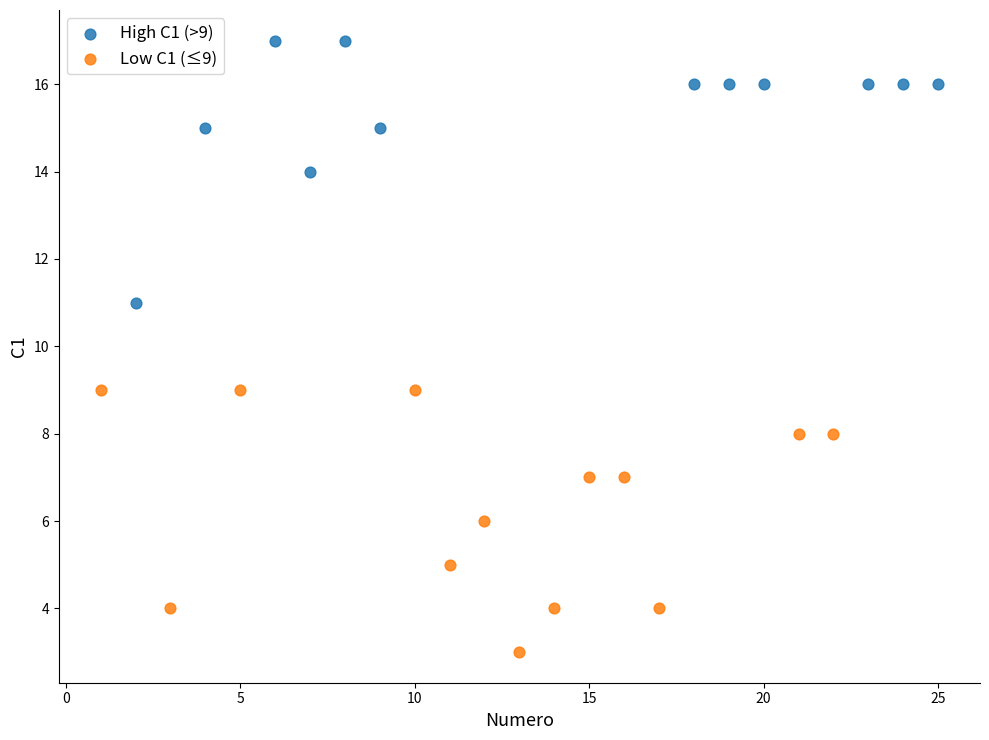

What are all the series names shown in the legend?

High C1 (>9), Low C1 (≤9)